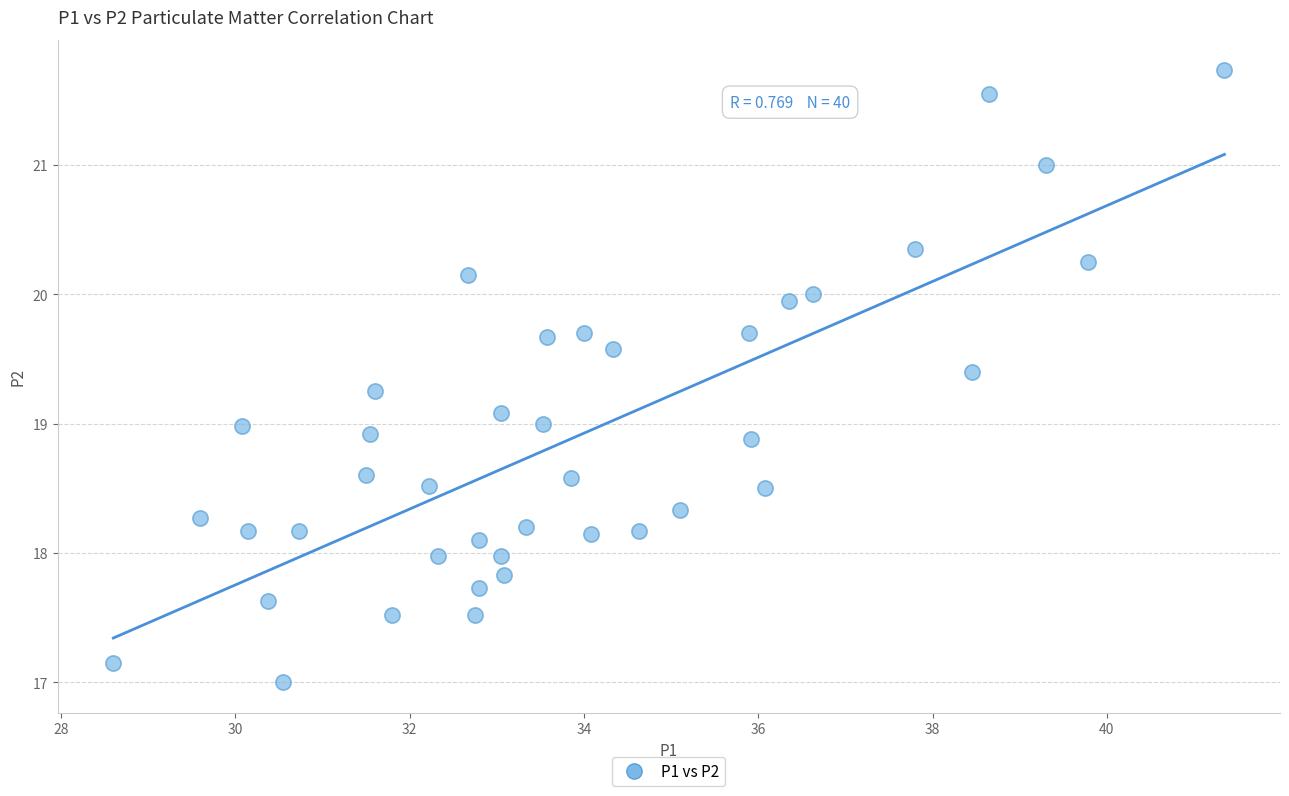

What is the range of Y values (max minus min)?

4.7